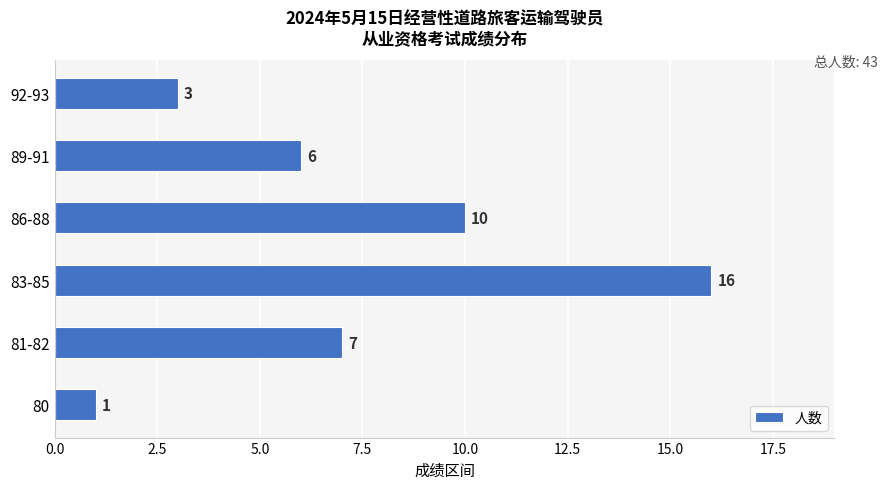

List the labels in order of value, smallest first.

80, 92-93, 89-91, 81-82, 86-88, 83-85